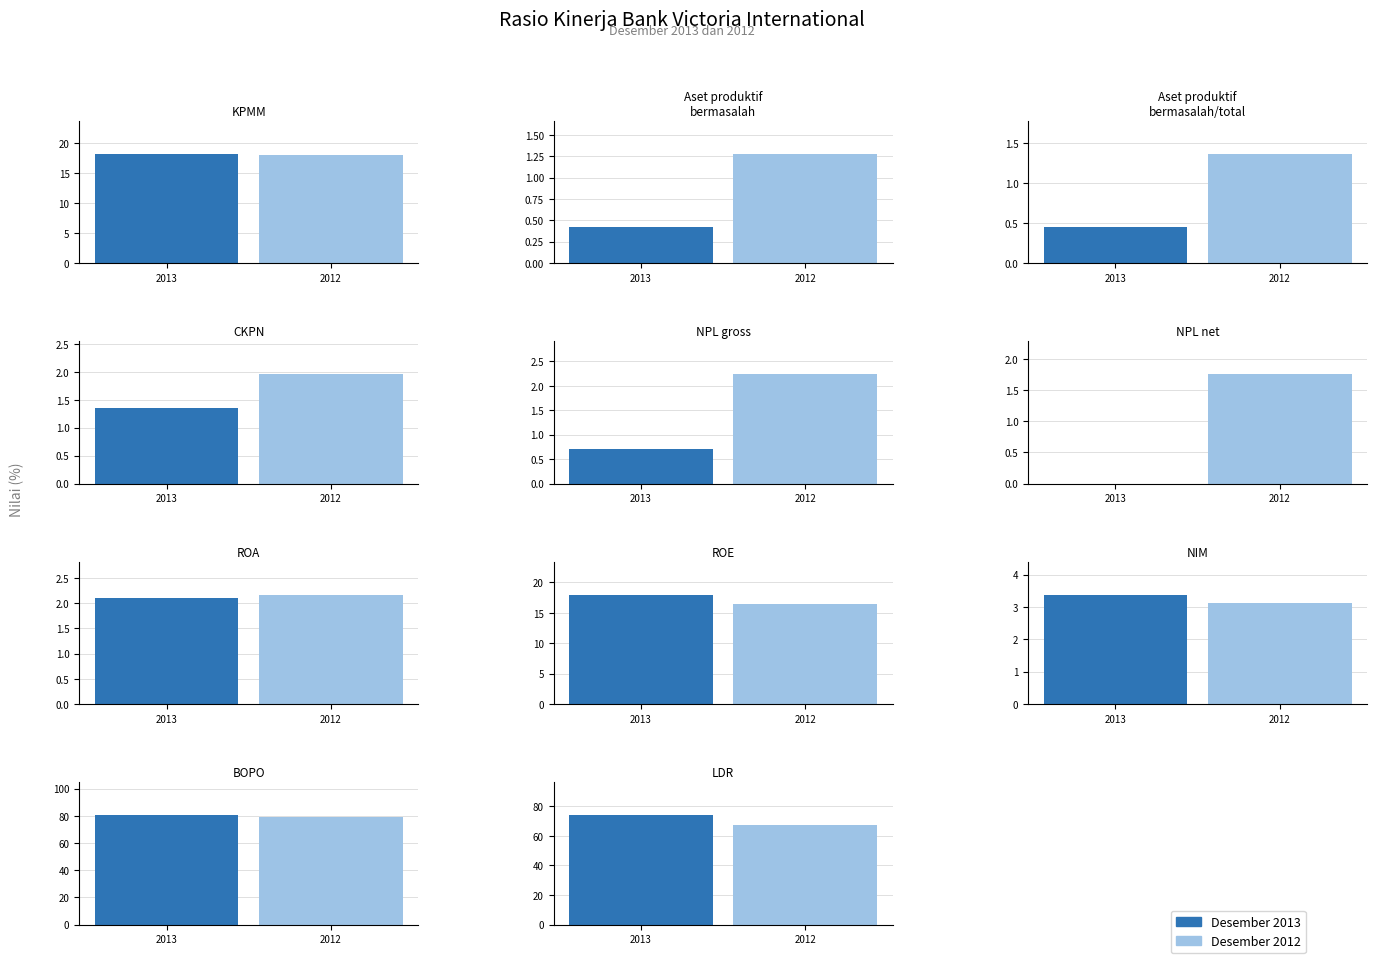

What is the label of the 10th bar from the left?

BOPO